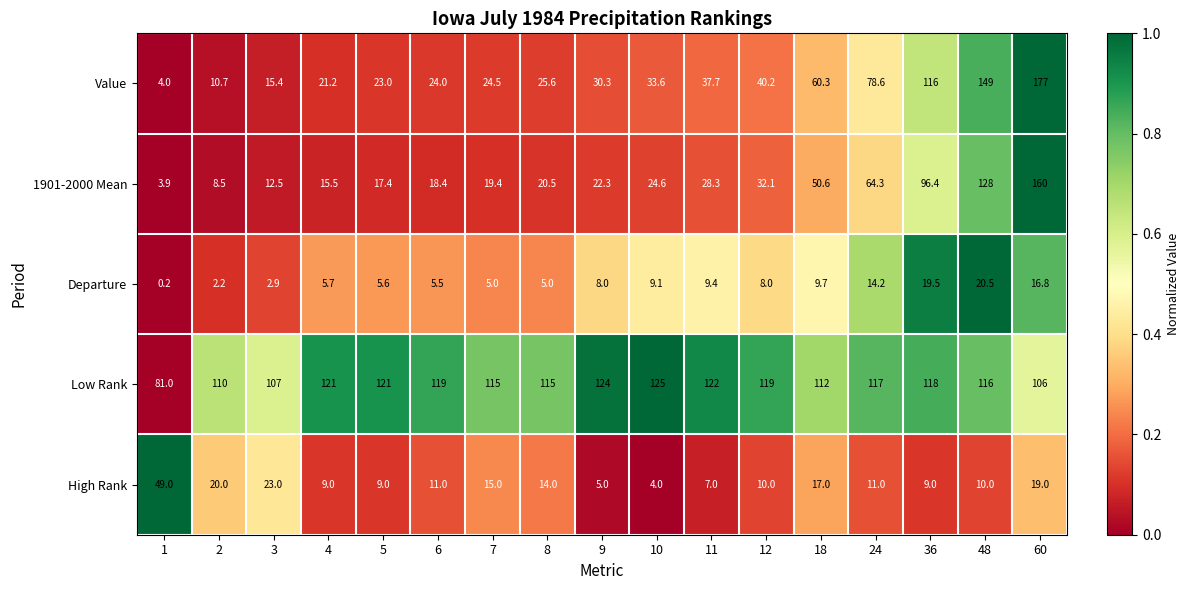

What is the maximum value for Departure?

20.5